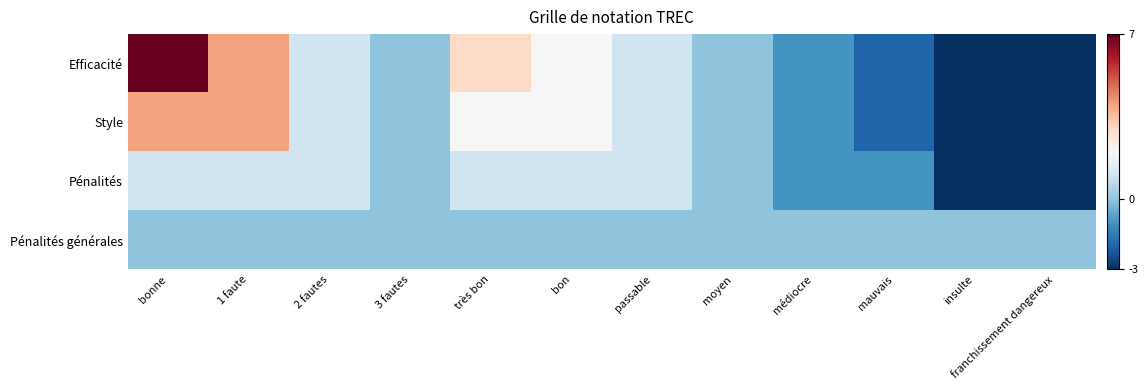

At which category is the sum across all series the highest?

bonne